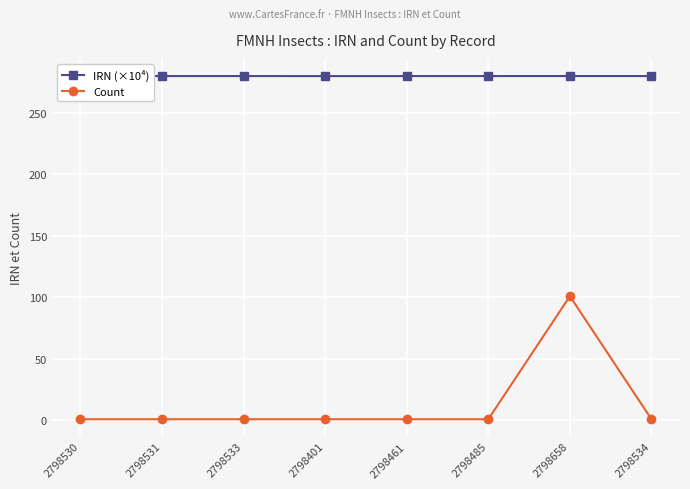

Is the value of IRN (×10⁴) at 2798531 greater than the value of Count at 2798485?

Yes